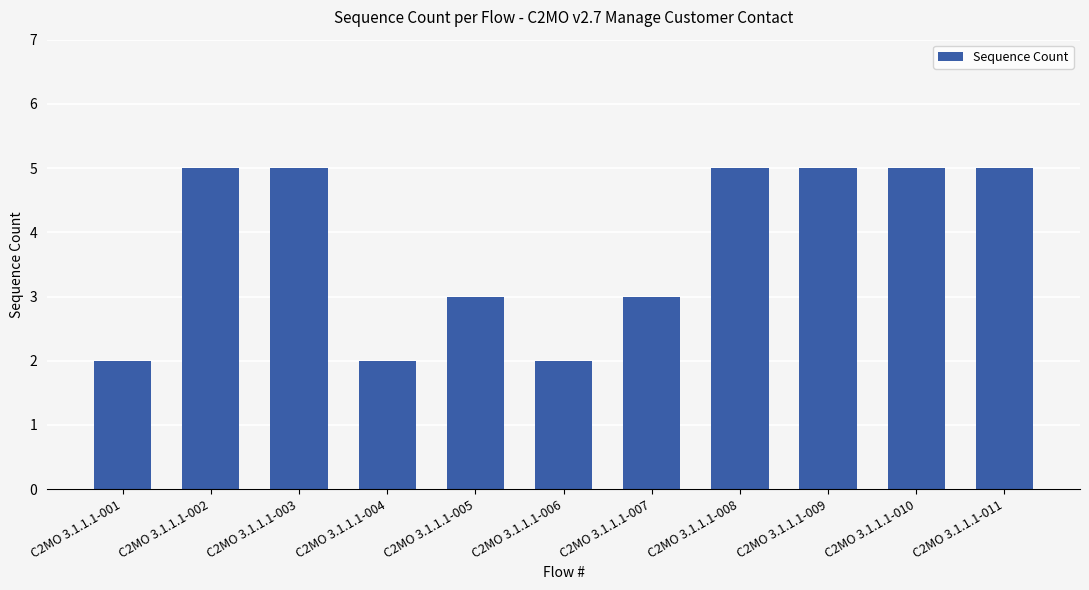

The value at C2MO 3.1.1.1-006 is 2. True or false?

True